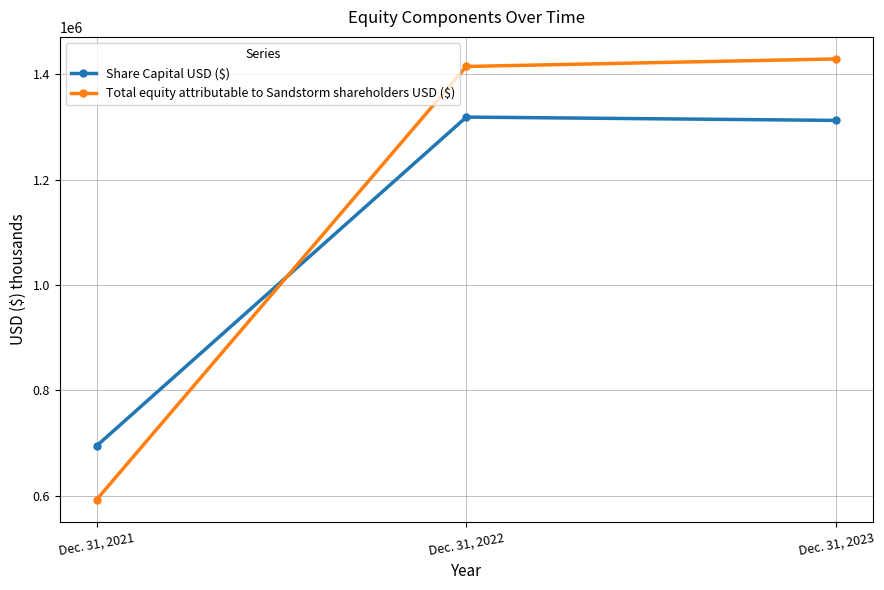

What is the difference between the maximum and minimum values in the Share Capital USD ($) series?

623947